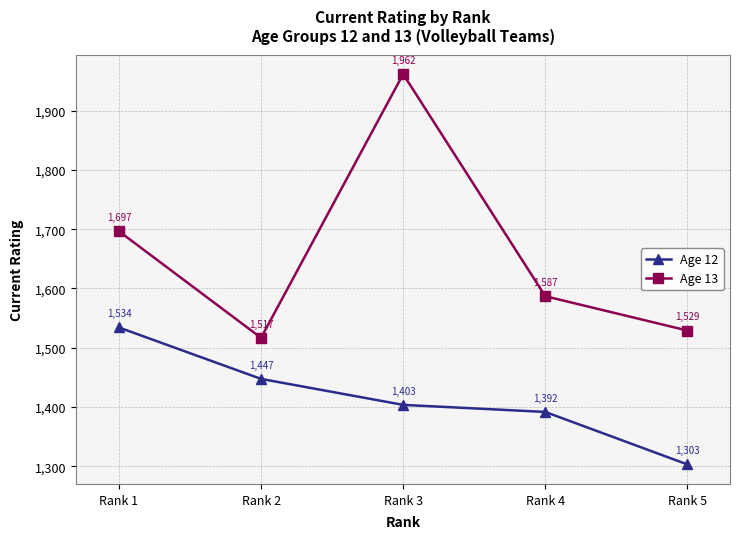

Is the value of Age 12 at Rank 5 greater than the value of Age 13 at Rank 4?

No